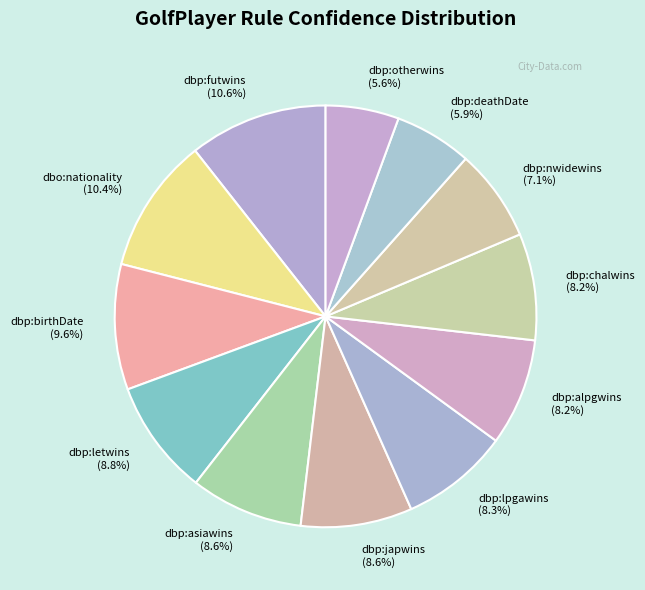

Do dbp:nwidewins and dbp:futwins together represent more than half of the pie?

No